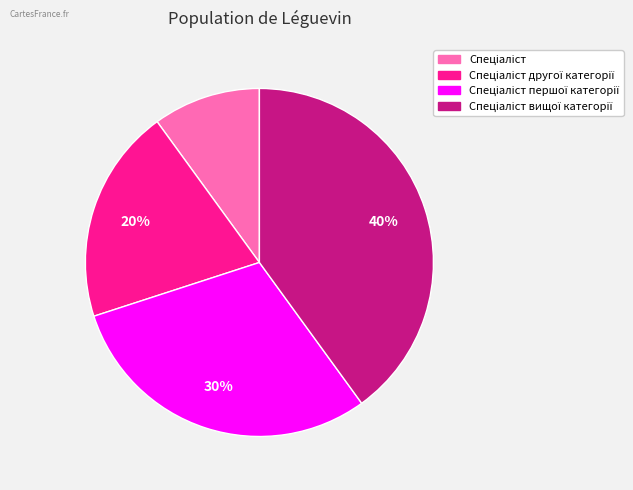

Count the number of slices in the pie.

4